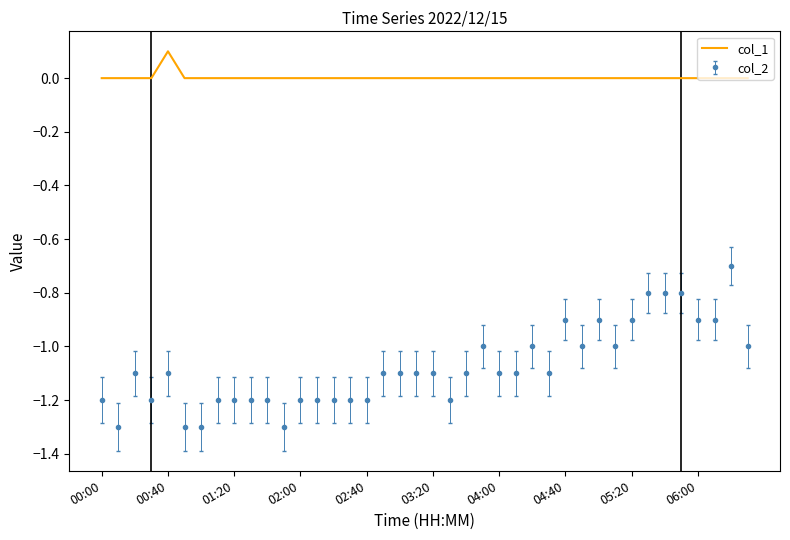

Which series has the largest range (max minus min)?

col_2